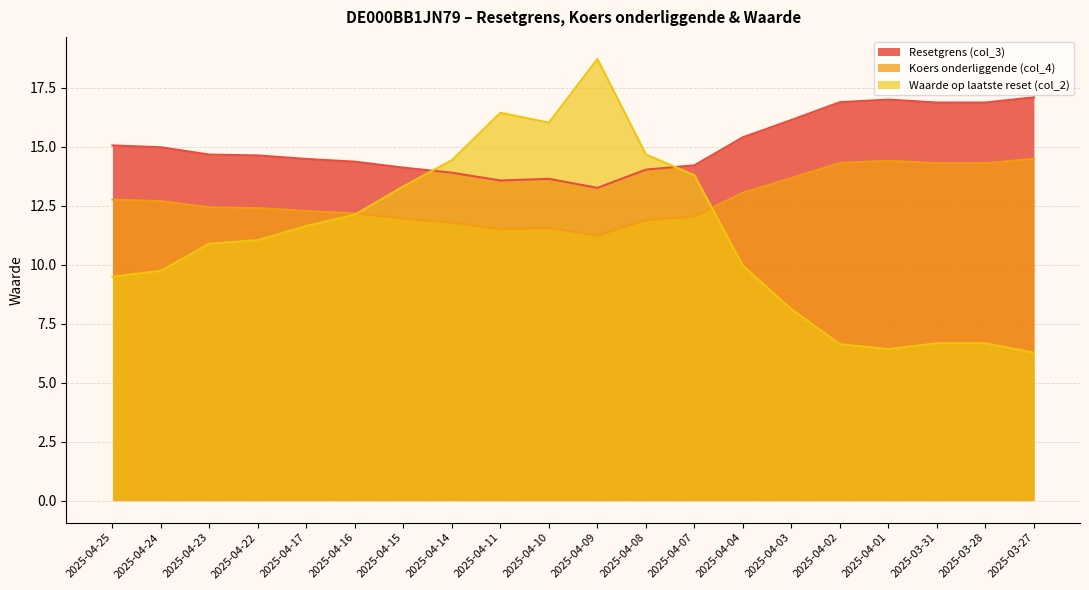

Where is Koers onderliggende (col_4) nearest to the value 12?

2025-04-15